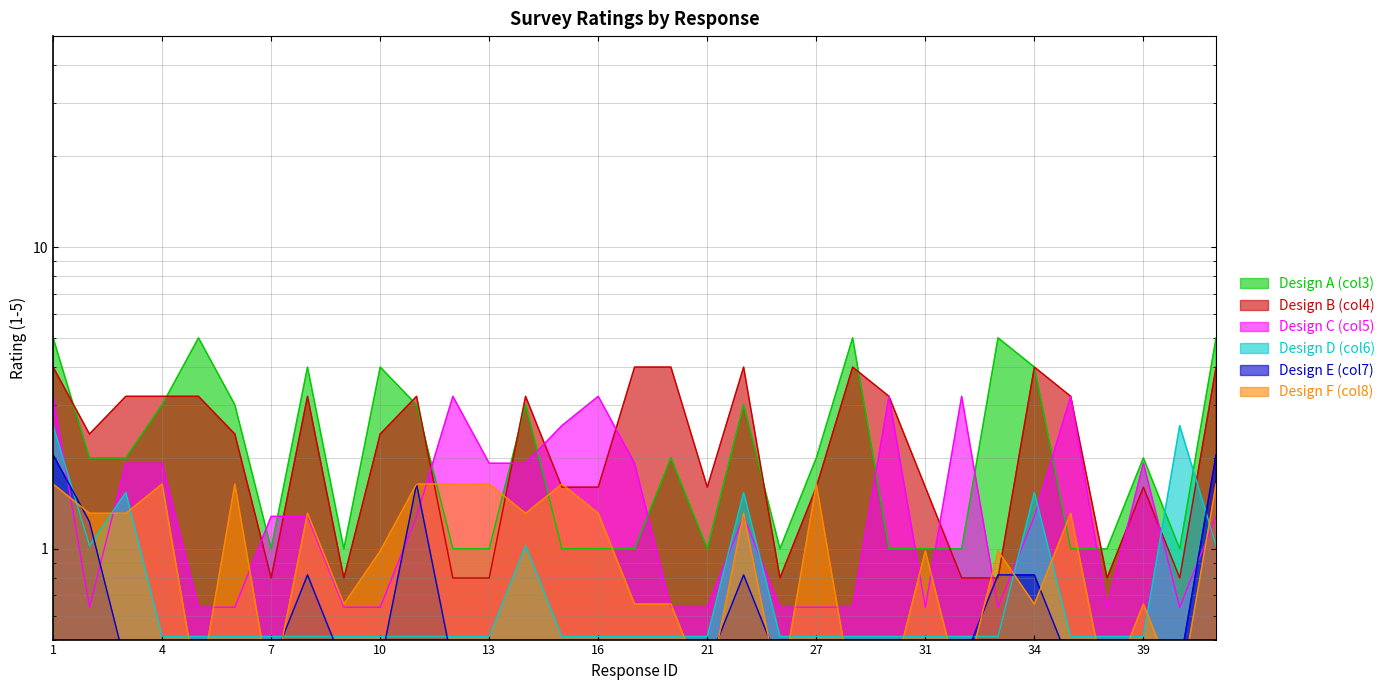

How many intersections are there between Design F (col8) and Design C (col5)?

17